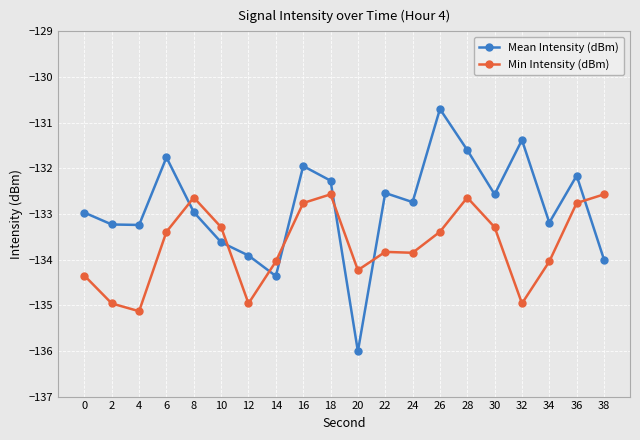

At which label does Mean Intensity (dBm) reach its peak?

26